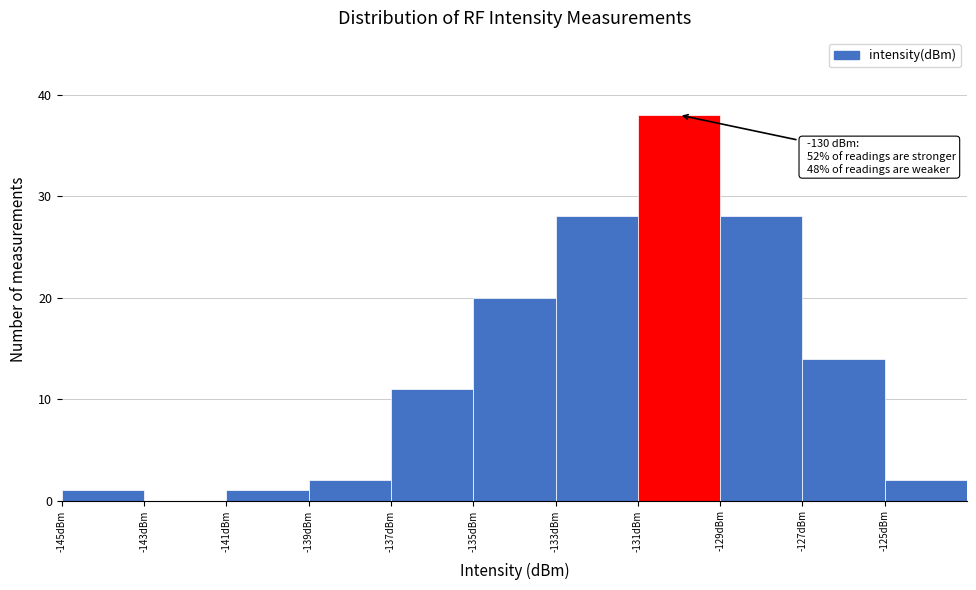

Which range on the x-axis has the tallest bar?

-131 to -129